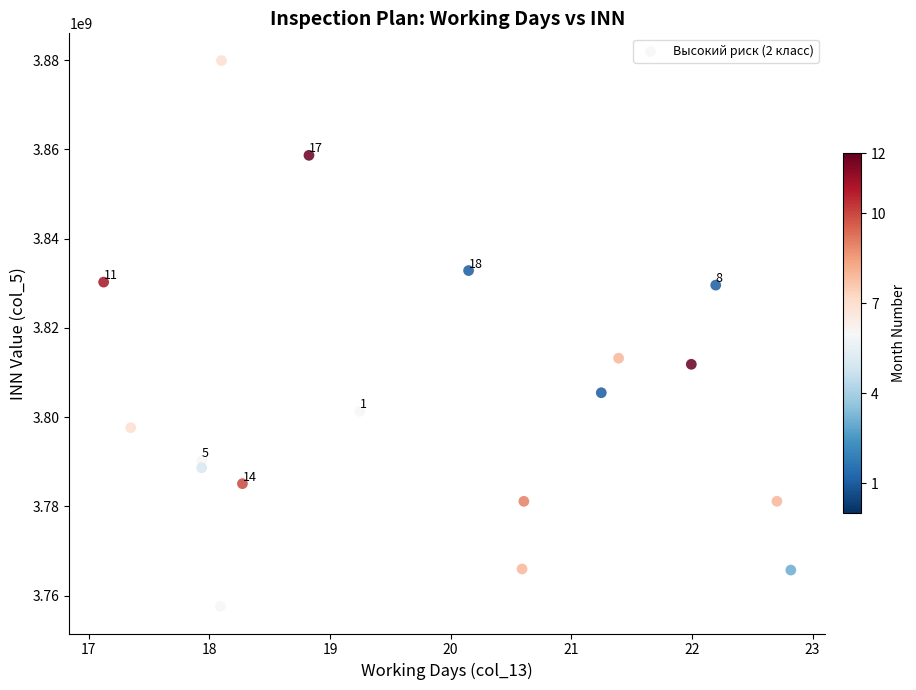

What Y value in the scatter plot is closest to 3818748300?

3813191003.5